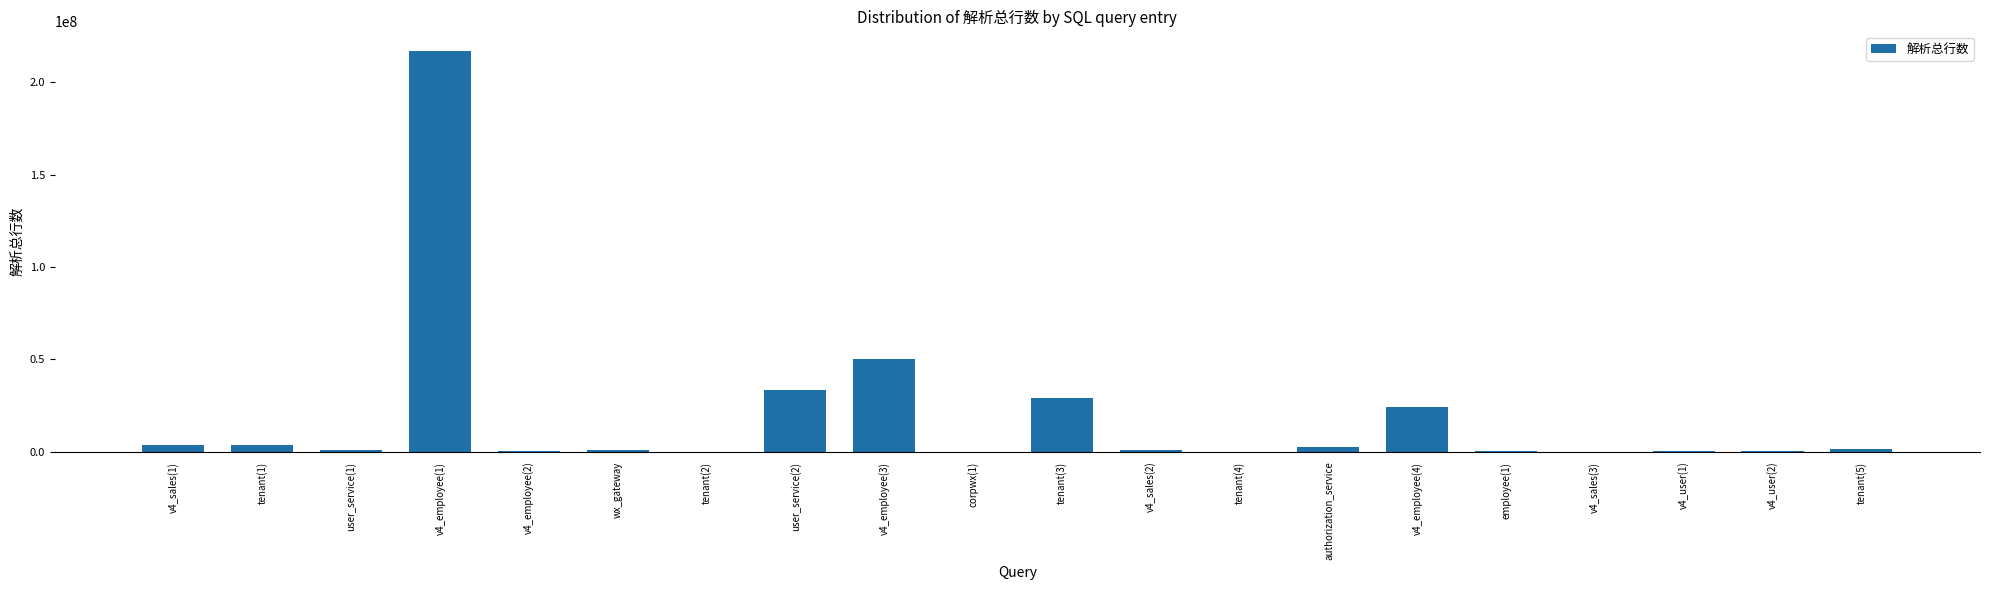

Where is the data nearest to the value 108325136?

v4_employee(3)